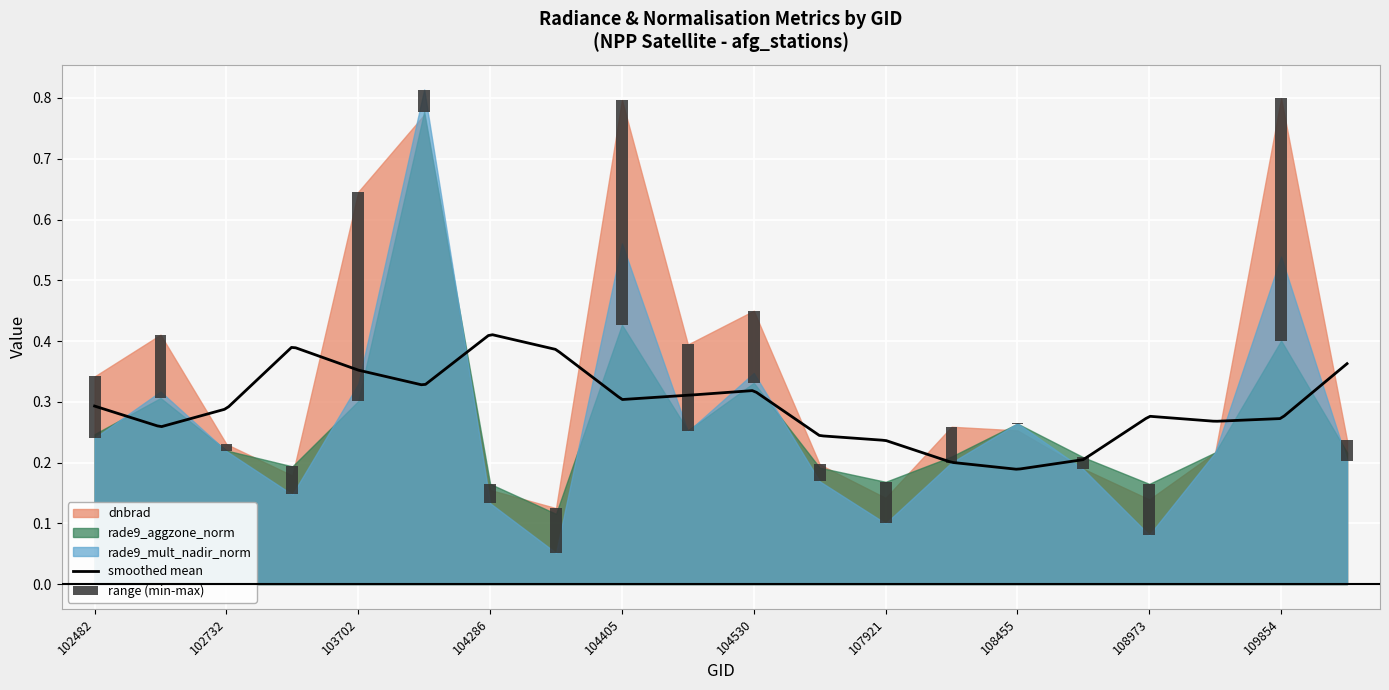

Which has a higher value, 102732 or 103702?

103702